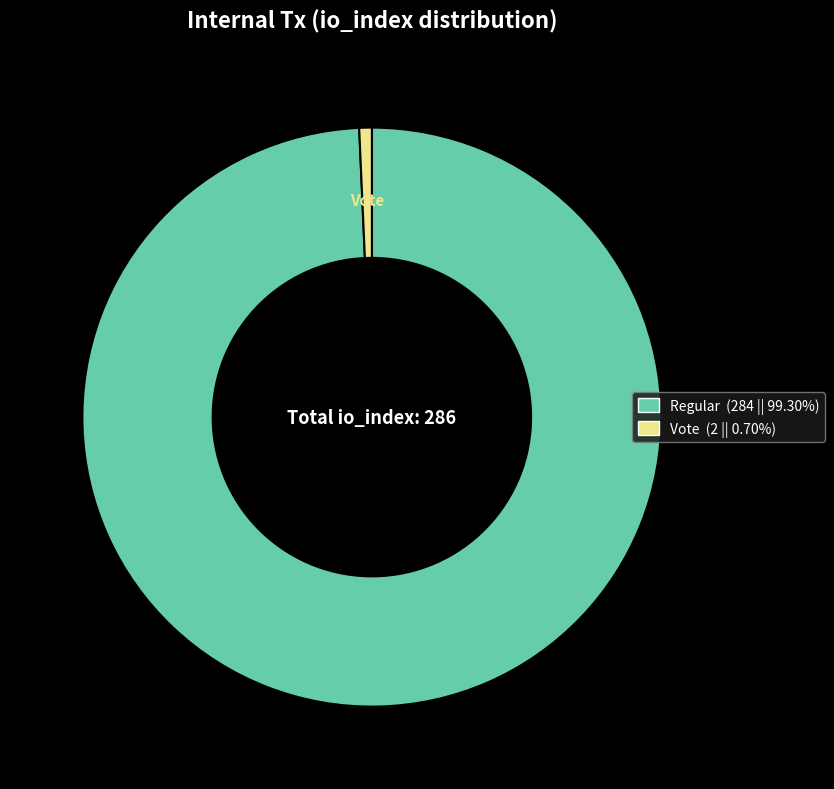

Does any single category account for the majority?

Yes